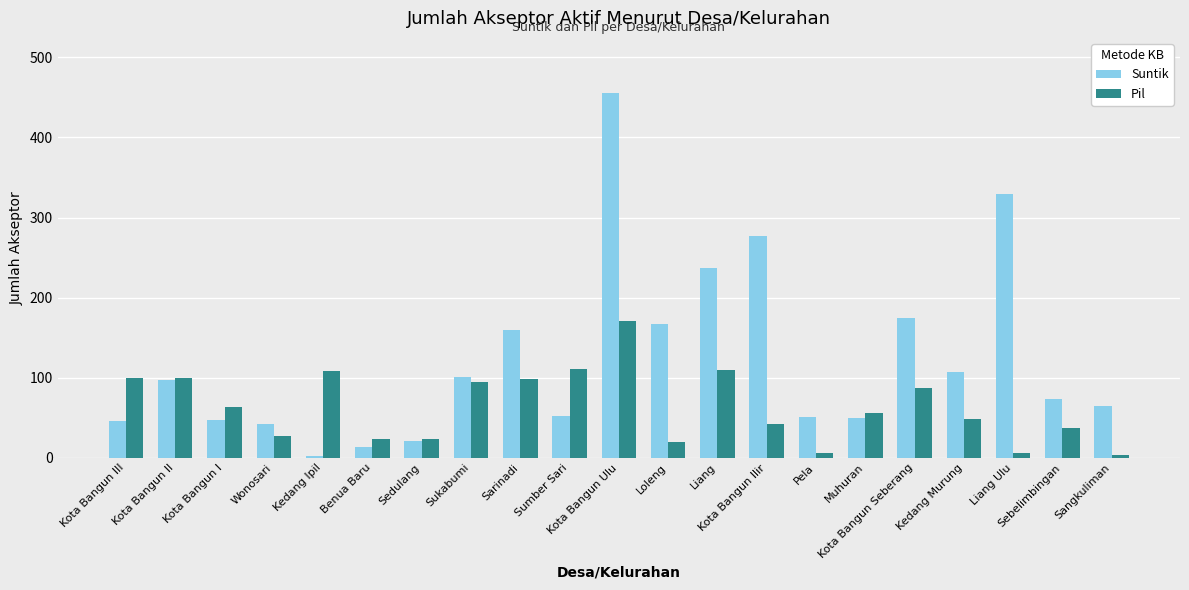

Which series has the largest total across all categories?

Suntik